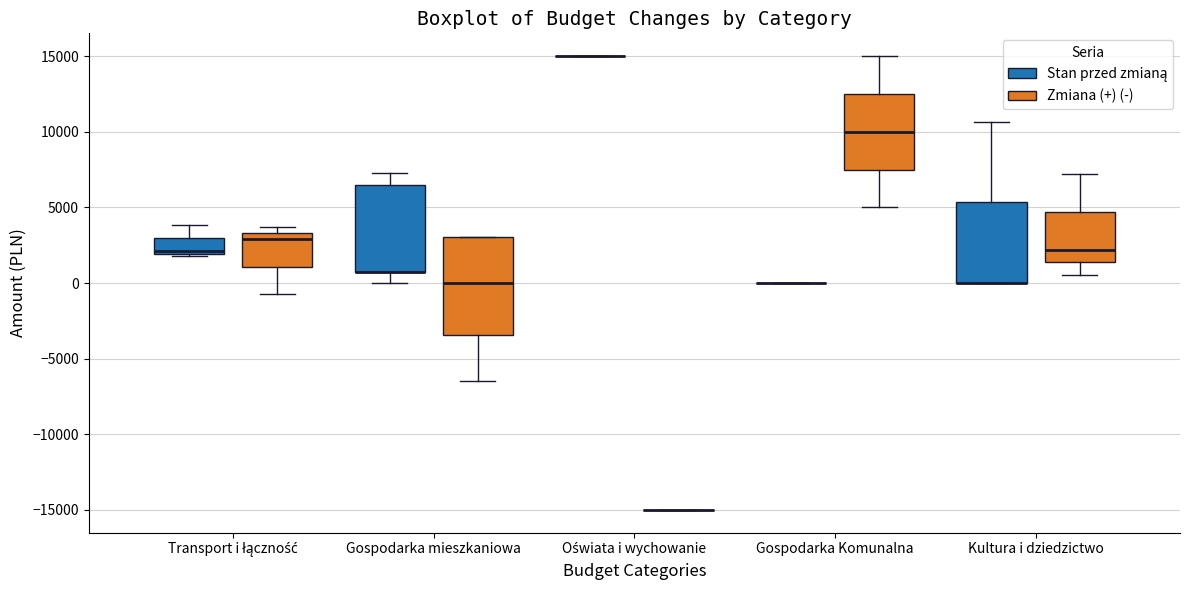

Reading left to right, read every box against the y-axis: the position of its median line, the range the box covers, and the ends of its whiskers. The values are not printed on the chart, so give them approximately, as read against the axis.

Transport i łączność (Stan przed zmianą): median 2000 (just above the box's lower edge), box 2000 to 3000, whiskers 2000 (just below the box's lower edge) to 4000
Transport i łączność (Zmiana (+) (-)): median 3000, box 1000 to 3500, whiskers -1000 to 3500 (just above the box's upper edge)
Gospodarka mieszkaniowa (Stan przed zmianą): median 1000 (drawn on the box's lower edge), box 1000 to 6500, whiskers 0 to 7500
Gospodarka mieszkaniowa (Zmiana (+) (-)): median 0, box -3500 to 3000, whiskers -6500 to 3000
Oświata i wychowanie (Stan przed zmianą): box collapsed to a line at 15000, whiskers 15000 to 15000
Oświata i wychowanie (Zmiana (+) (-)): box collapsed to a line at -15000, whiskers -15000 to -15000
Gospodarka Komunalna (Stan przed zmianą): box collapsed to a line at 0, whiskers 0 to 0
Gospodarka Komunalna (Zmiana (+) (-)): median 10000, box 7500 to 12500, whiskers 5000 to 15000
Kultura i dziedzictwo (Stan przed zmianą): median 0 (drawn on the box's lower edge), box 0 to 5500, whiskers 0 to 10500
Kultura i dziedzictwo (Zmiana (+) (-)): median 2000, box 1500 to 4500, whiskers 500 to 7000